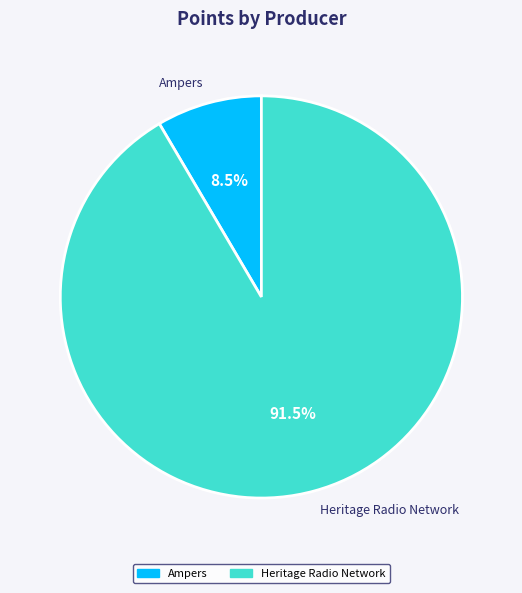

Which slice is the largest?

Heritage Radio Network